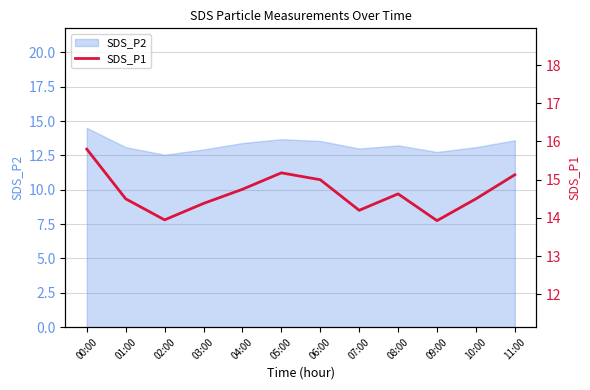

The SDS_P2 series shows 22.3 at 05:00. True or false?

False